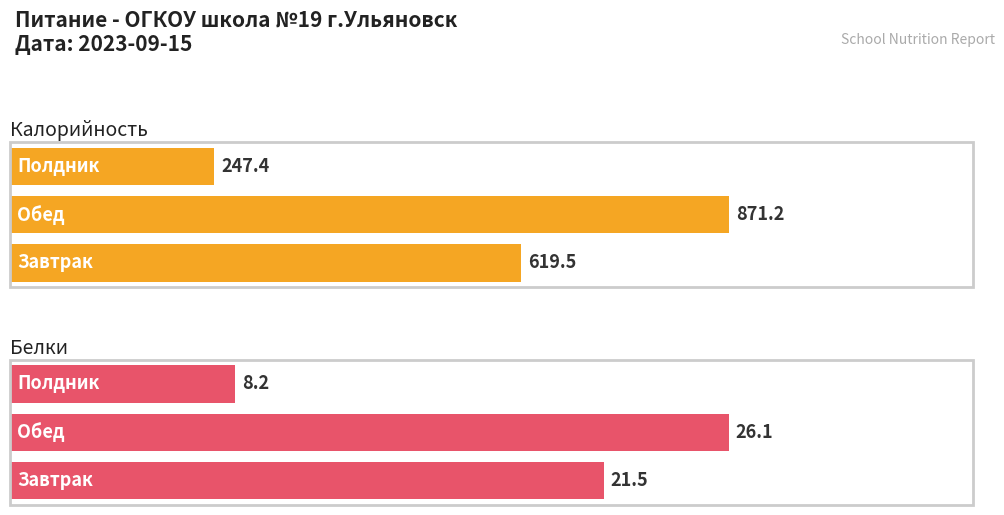

Reading right to left, extract all data points from this chart.

Калорийность: Полдник=247.4	Обед=871.2	Завтрак=619.5
Белки: Полдник=8.2	Обед=26.1	Завтрак=21.5